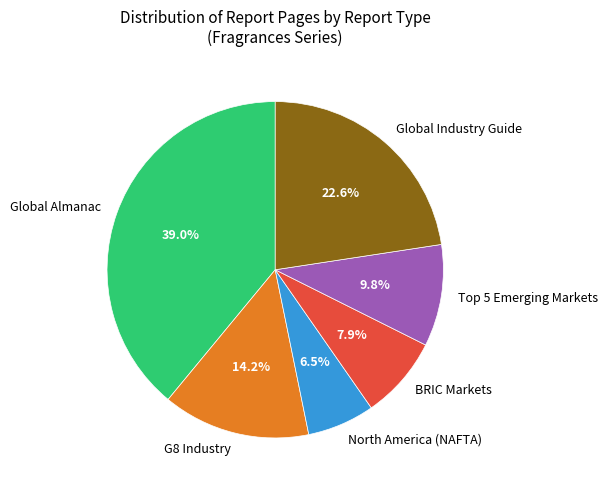

Rank the categories by value from highest to lowest.

Global Almanac, Global Industry Guide, G8 Industry, Top 5 Emerging Markets, BRIC Markets, North America (NAFTA)